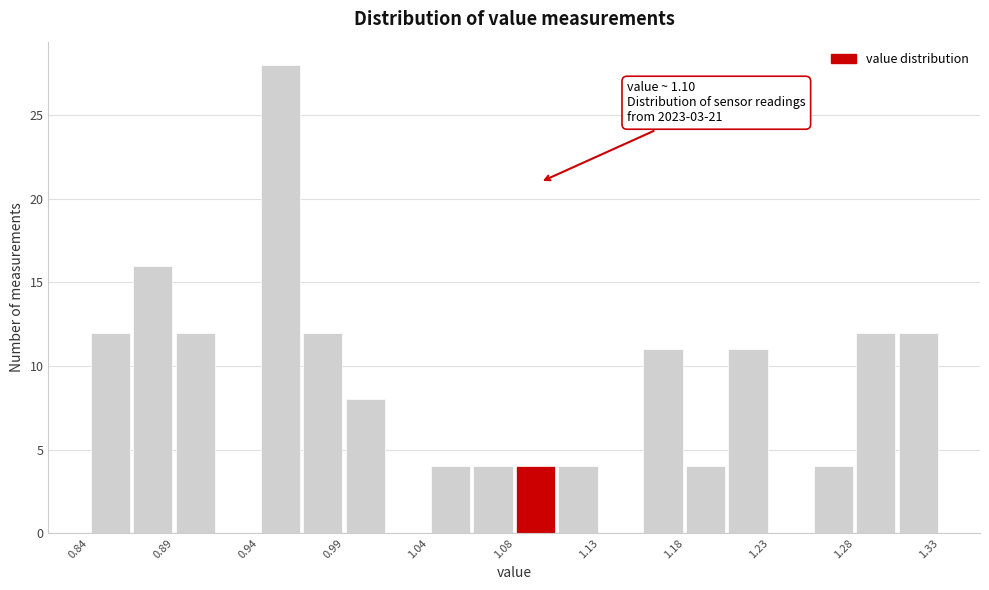

Over which range of the x-axis is the bar tallest?

0.940 to 0.965